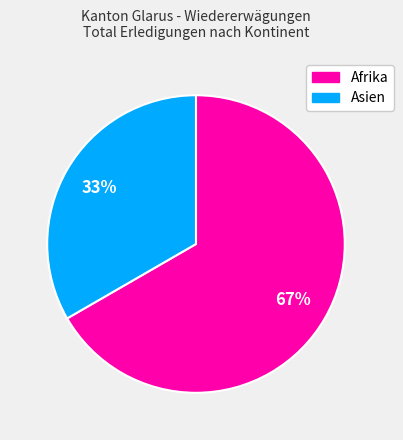

To the nearest percent, what is the average slice percentage?

50%